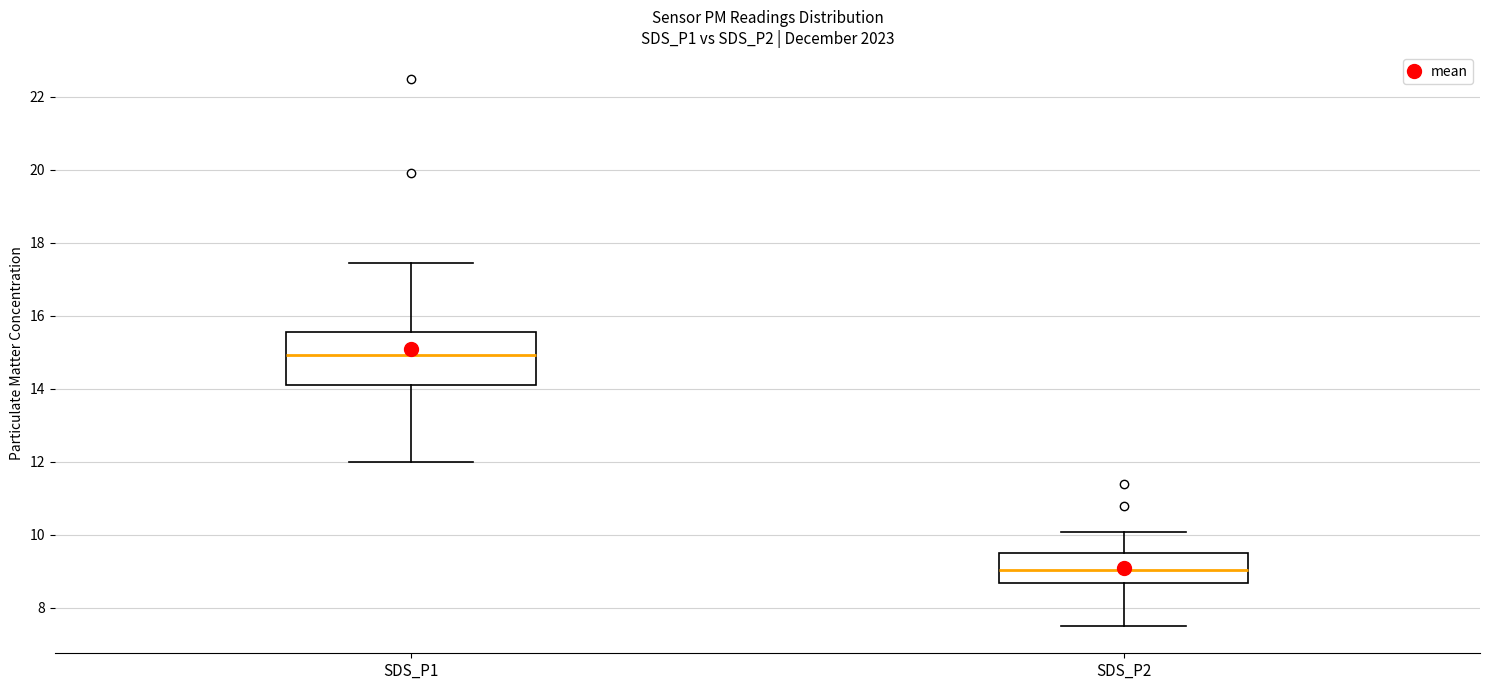

Where does the upper whisker of the box for SDS_P1 end on the y-axis? The values are not printed on the chart, so give them approximately, as read against the axis.

17.4